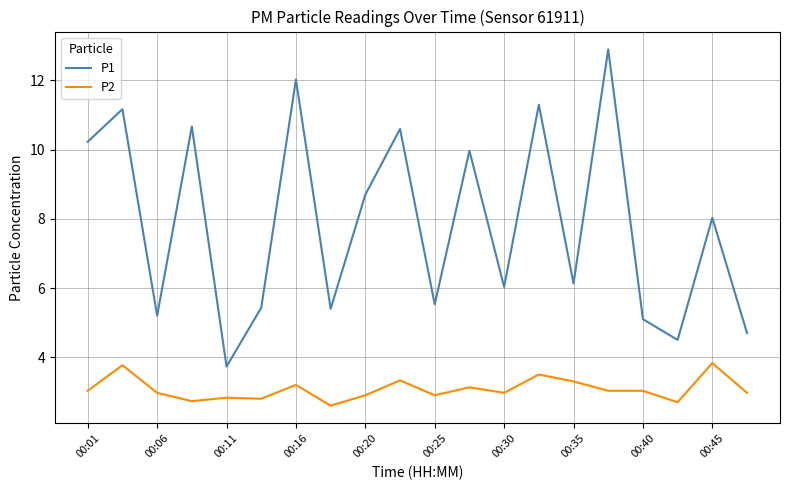

At how many categories does at least one series exceed 4?

19